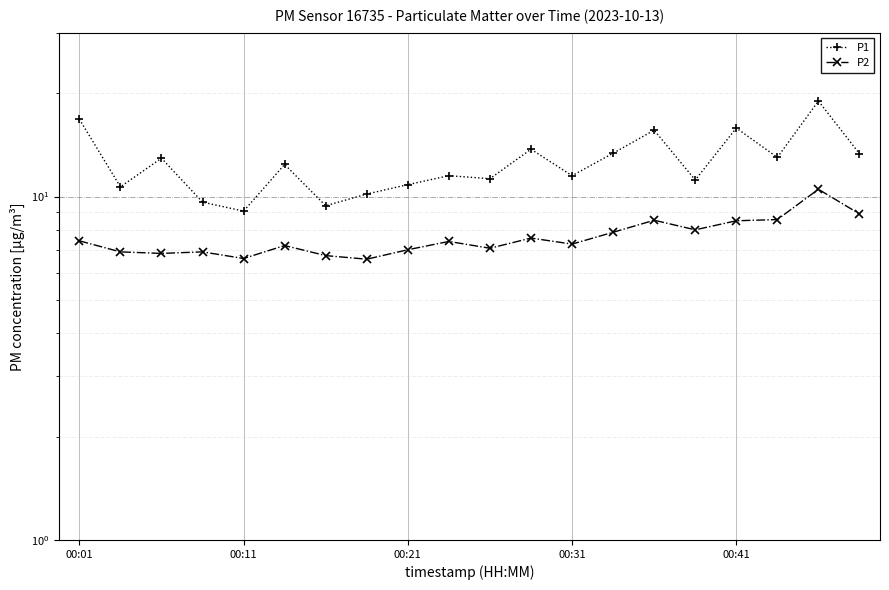

True or false: P2 has more than 2 interior local peaks.

True